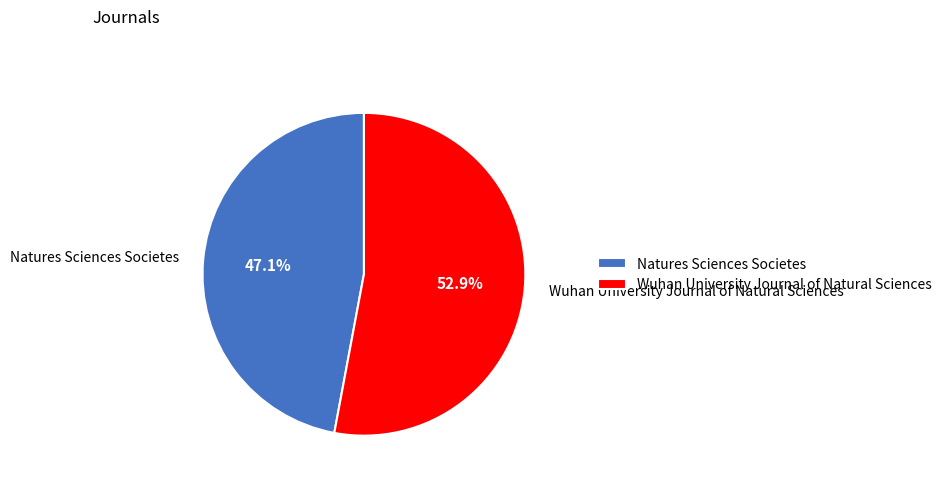

Which category accounts for the majority?

Wuhan University Journal of Natural Sciences